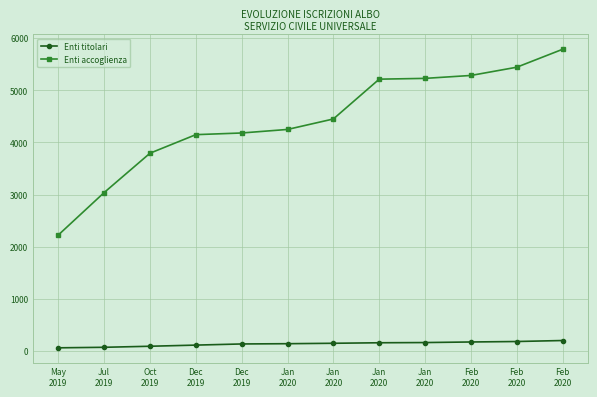

How many values in the Enti accoglienza series are below 4450?

6